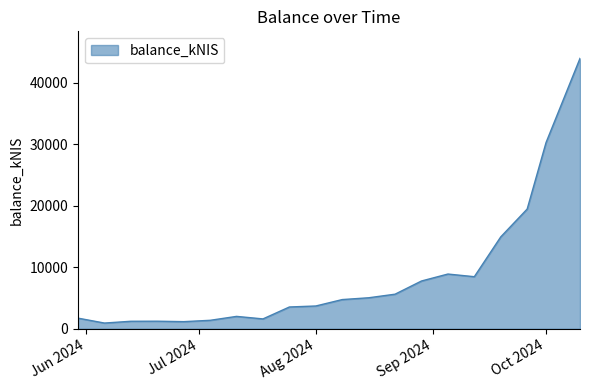

What is the difference between the maximum and minimum values?

43047.0